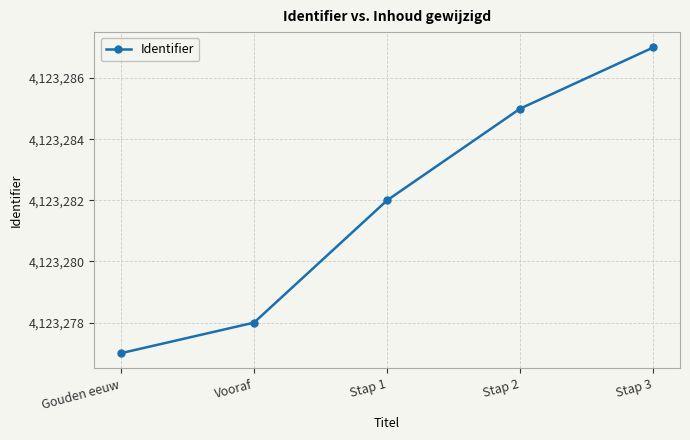

How many values are between 4123278 and 4123285?

3